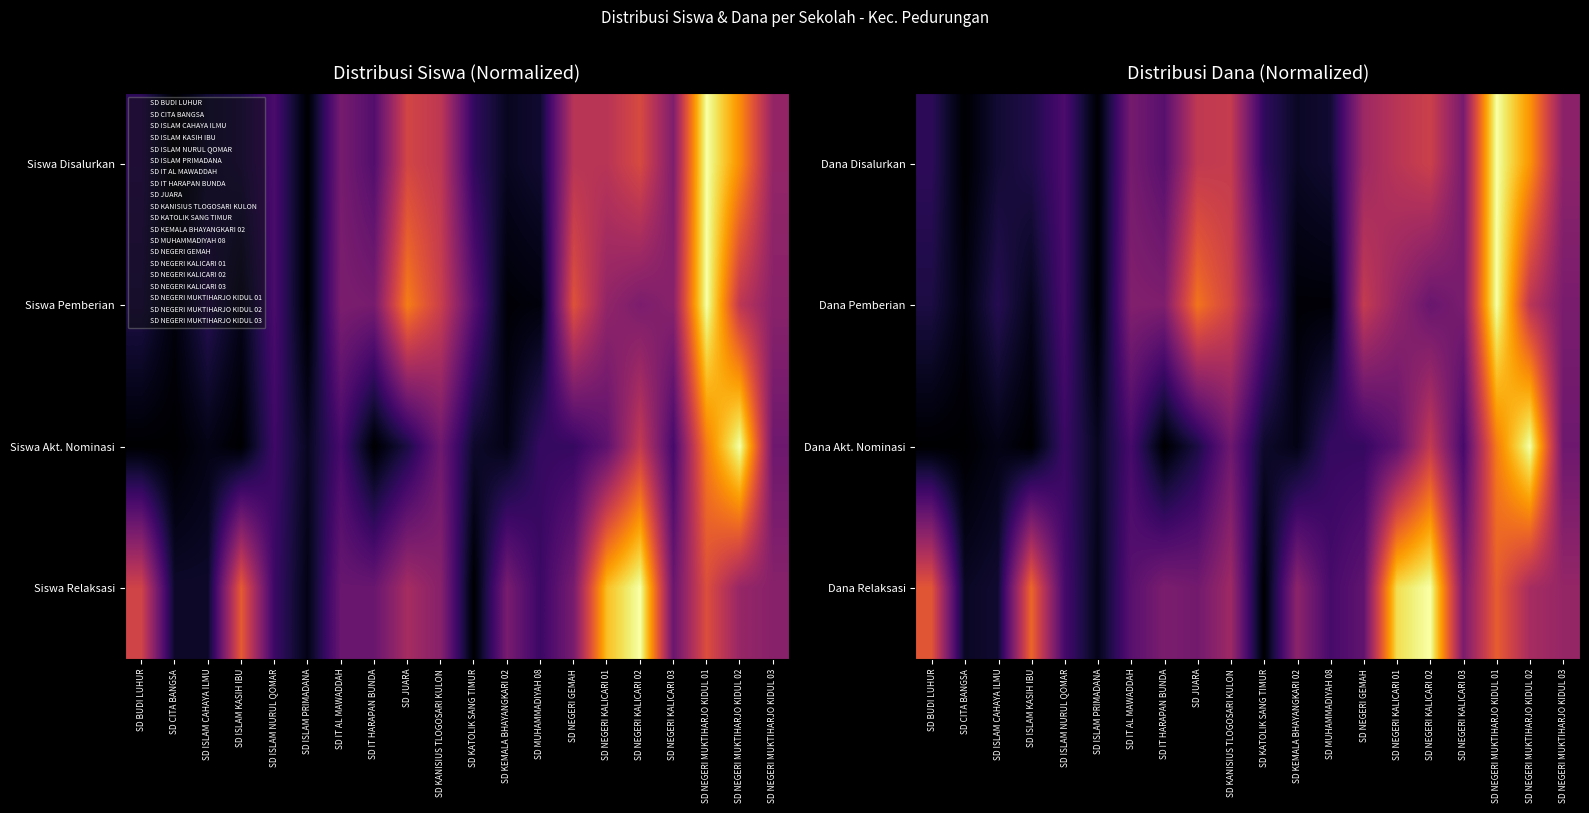

Rank the series by their maximum value, from highest to lowest.

Dana Disalurkan, Dana Pemberian, Dana Akt. Nominasi, Dana Relaksasi